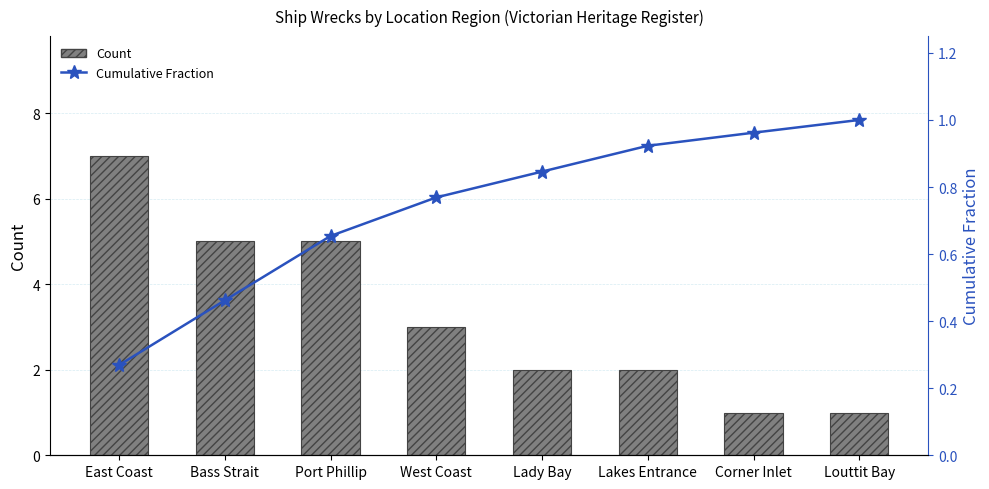

How many categories are shown in the chart?

8